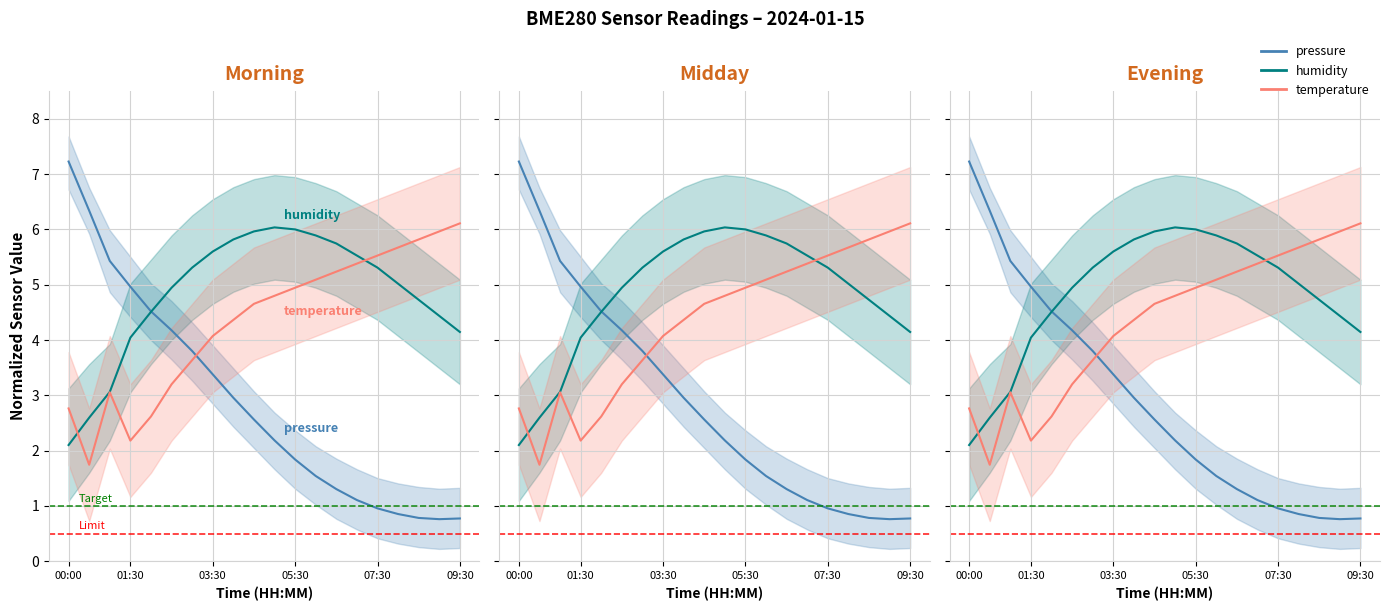

Which has a higher value, 03:30 or 07:30?

03:30